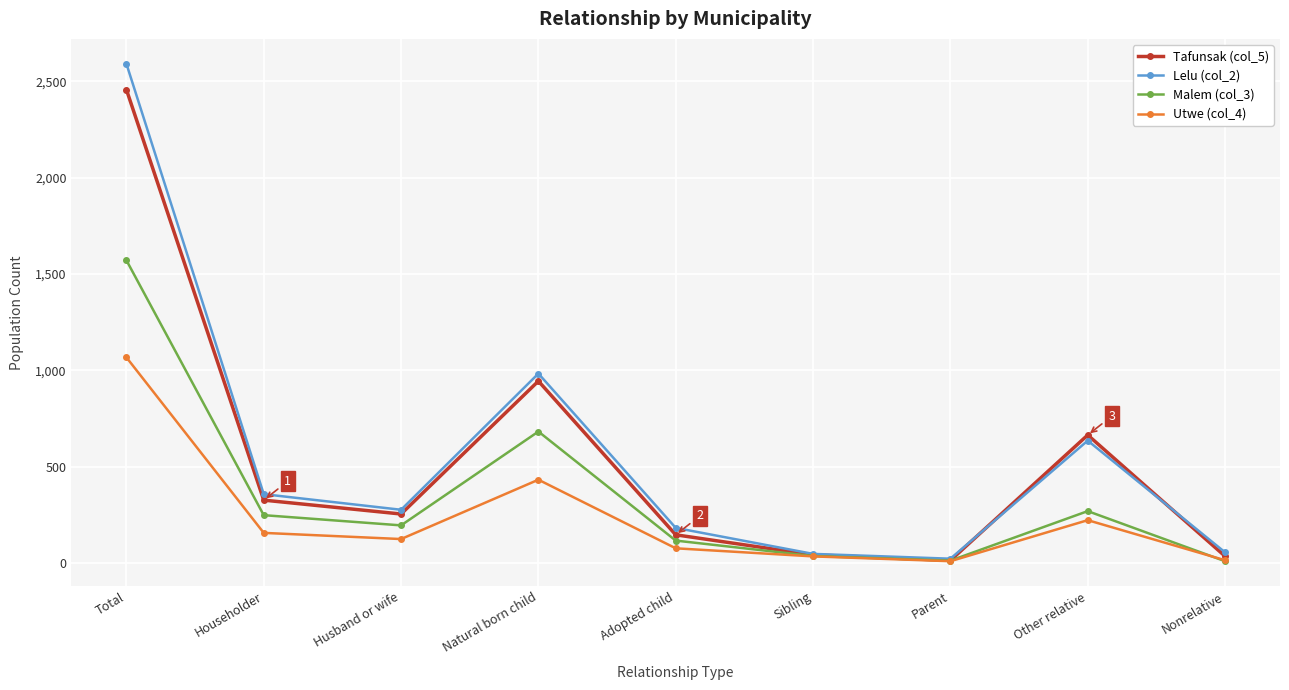

Is it true that Utwe (col_4) equals 432 at Natural born child?

True